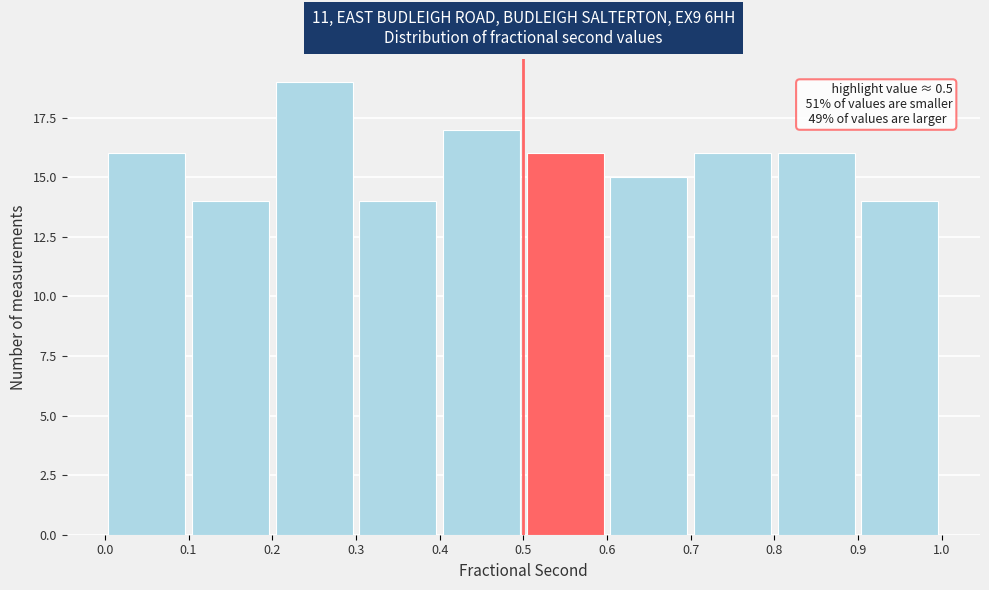

Which range on the x-axis has the tallest bar?

0.2 to 0.3